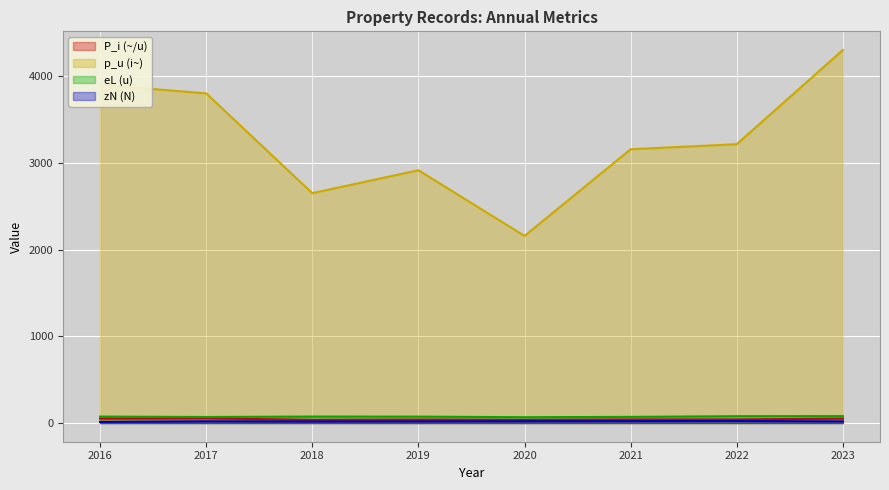

What is the value of the zN (N) point at the 5th from the left?

21.4